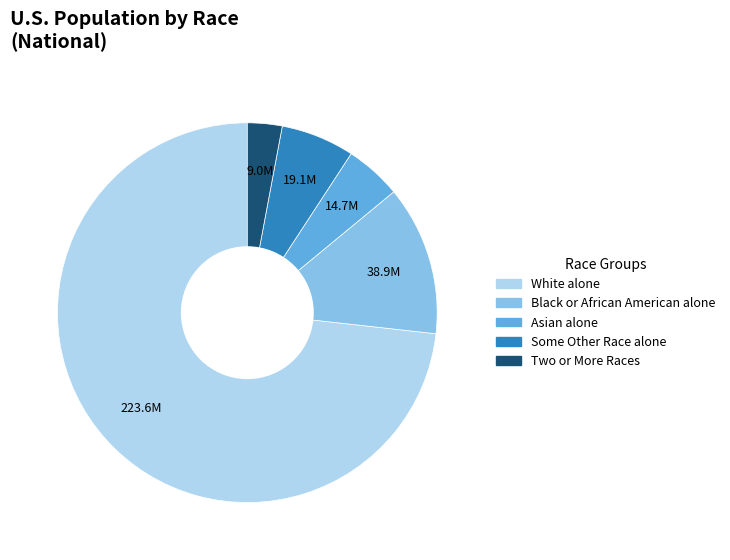

Does White alone represent more than half of the total?

Yes